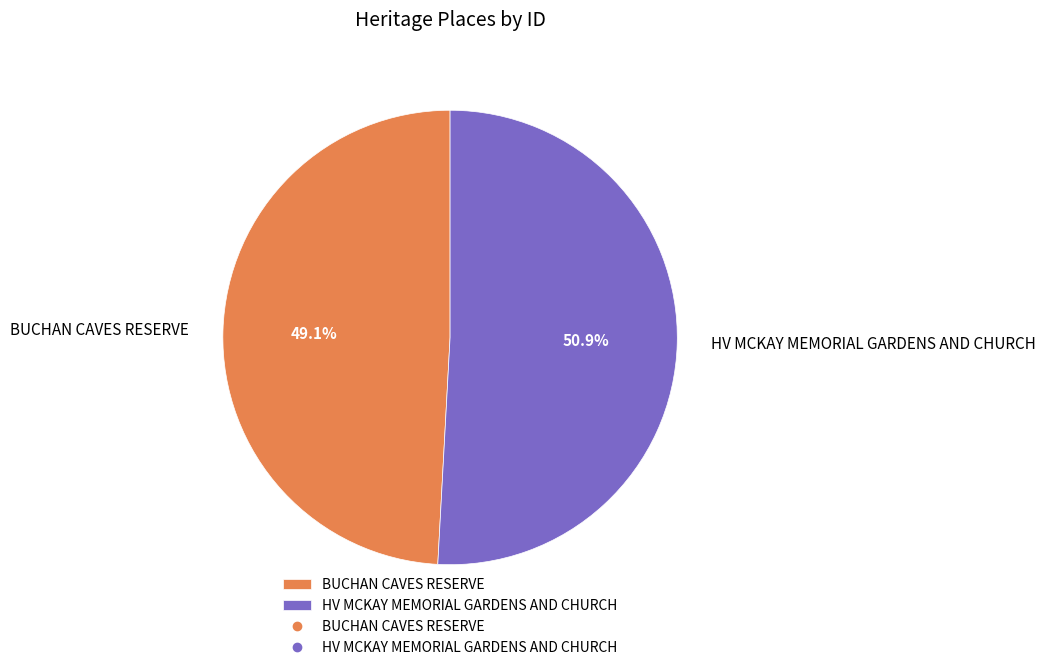

Rank the categories by value from lowest to highest.

BUCHAN CAVES RESERVE, HV MCKAY MEMORIAL GARDENS AND CHURCH